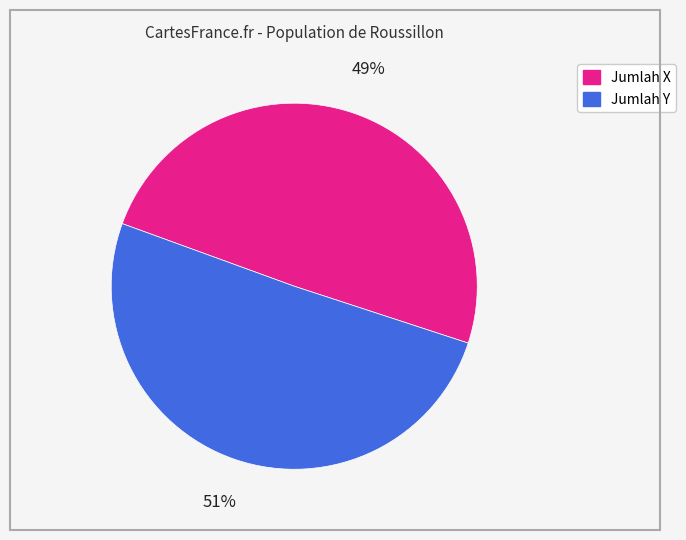

Is the sum of Jumlah X and Jumlah Y greater than half?

Yes